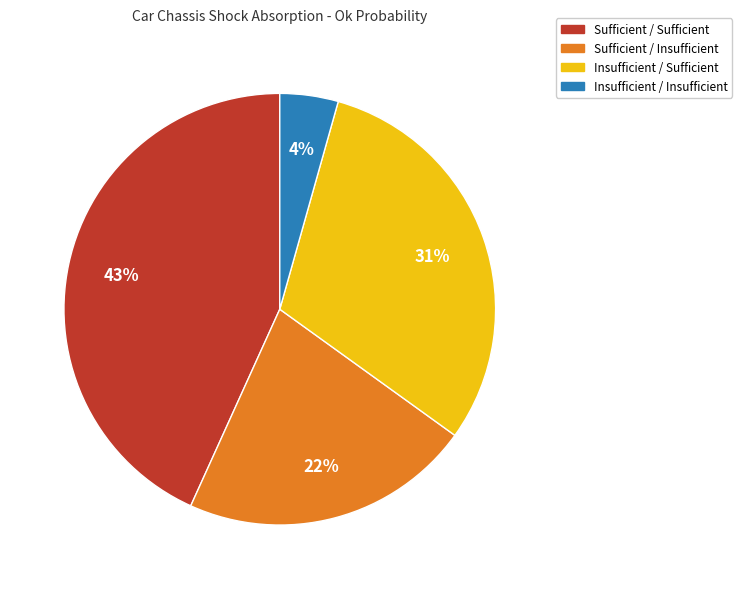

Which category has the biggest portion of the pie?

Sufficient / Sufficient